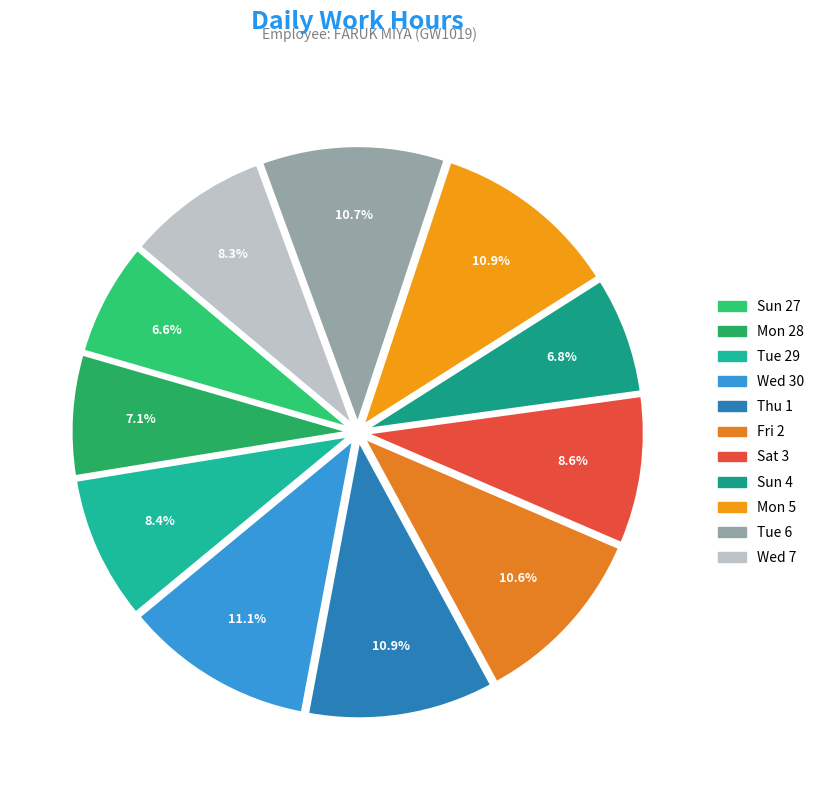

Between Sun 4 and Tue 6, which is larger?

Tue 6